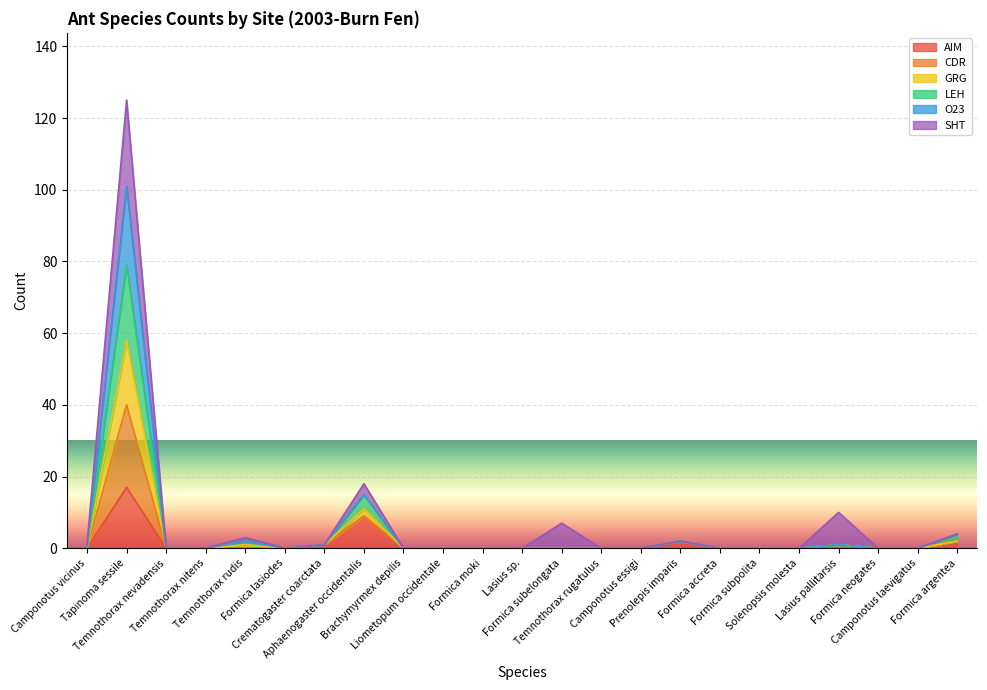

In LEH, how many points are lower than both neighbors (excluding endpoints)?

1